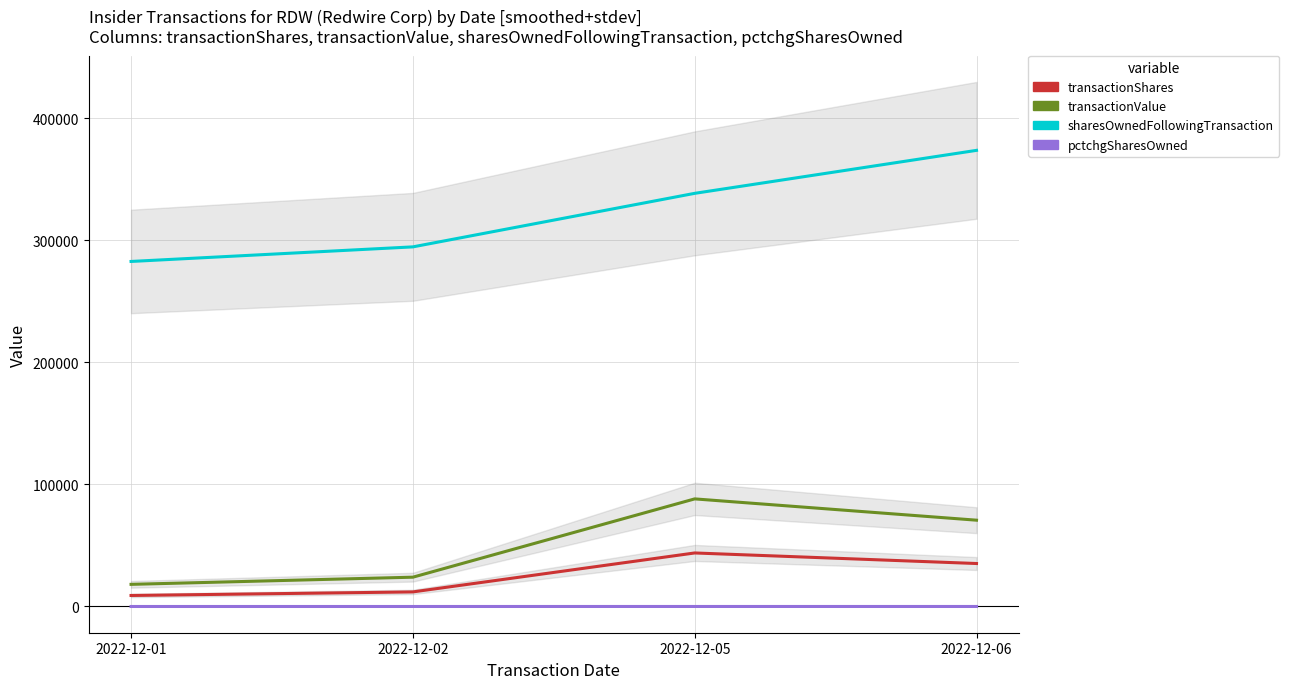

At which label is pctchgSharesOwned closest to 9?

2022-12-06